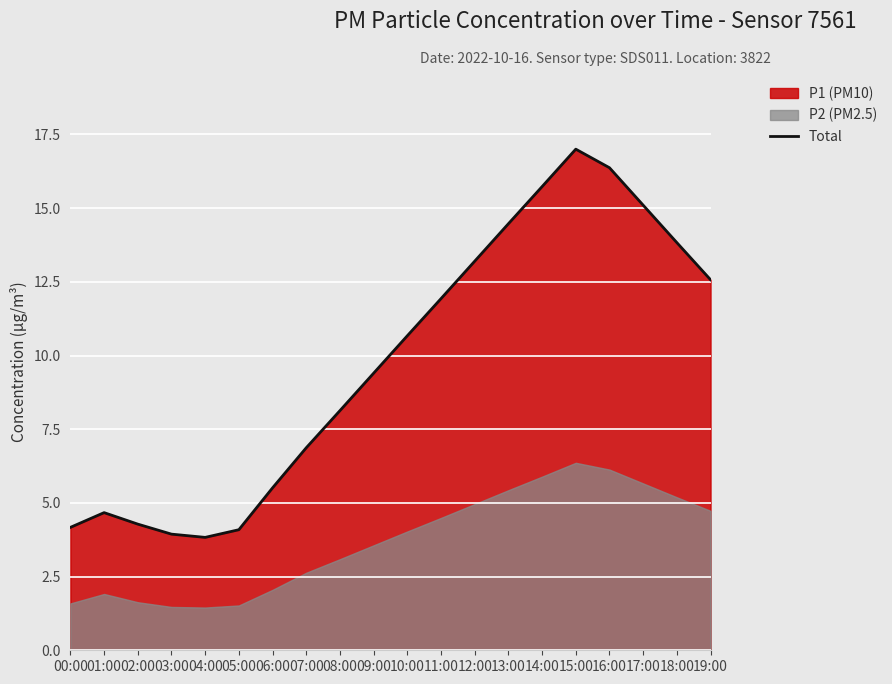

At which label does Total first exceed 10?

10:00